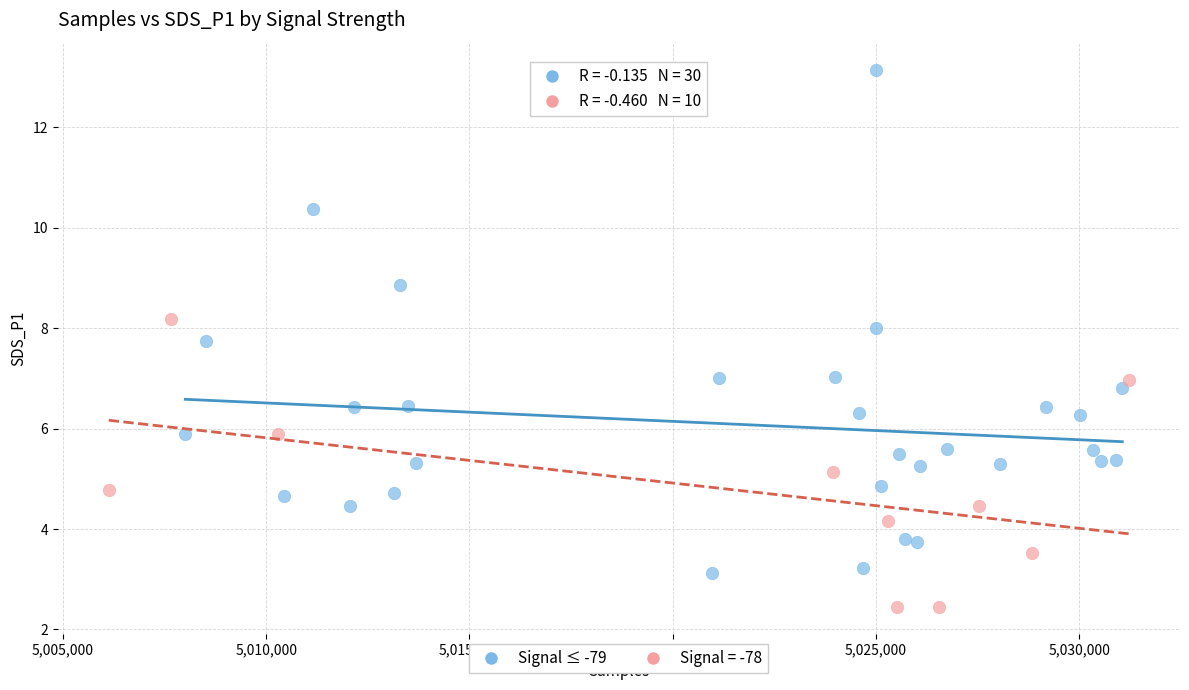

Which series reaches the maximum Y coordinate?

Signal ≤ -79